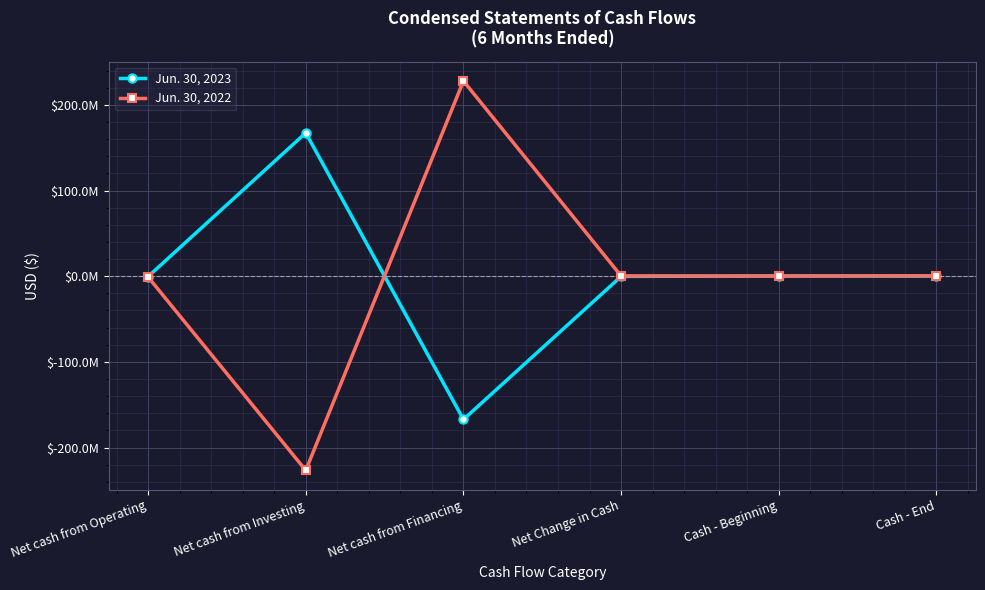

Does the chart have visible grid lines?

Yes